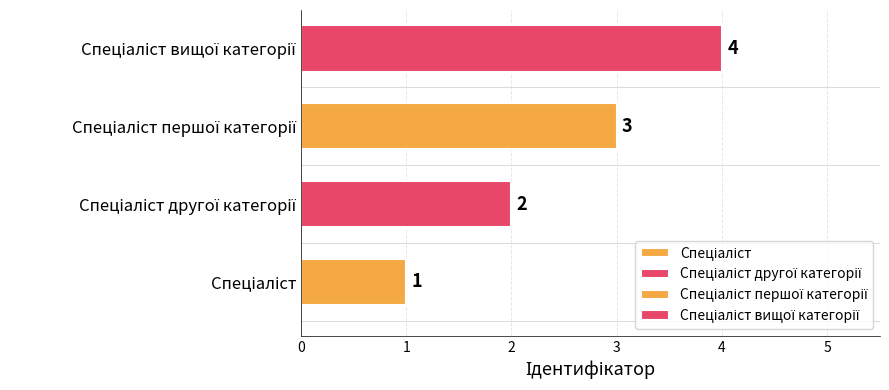

How many series are shown in this chart?

1